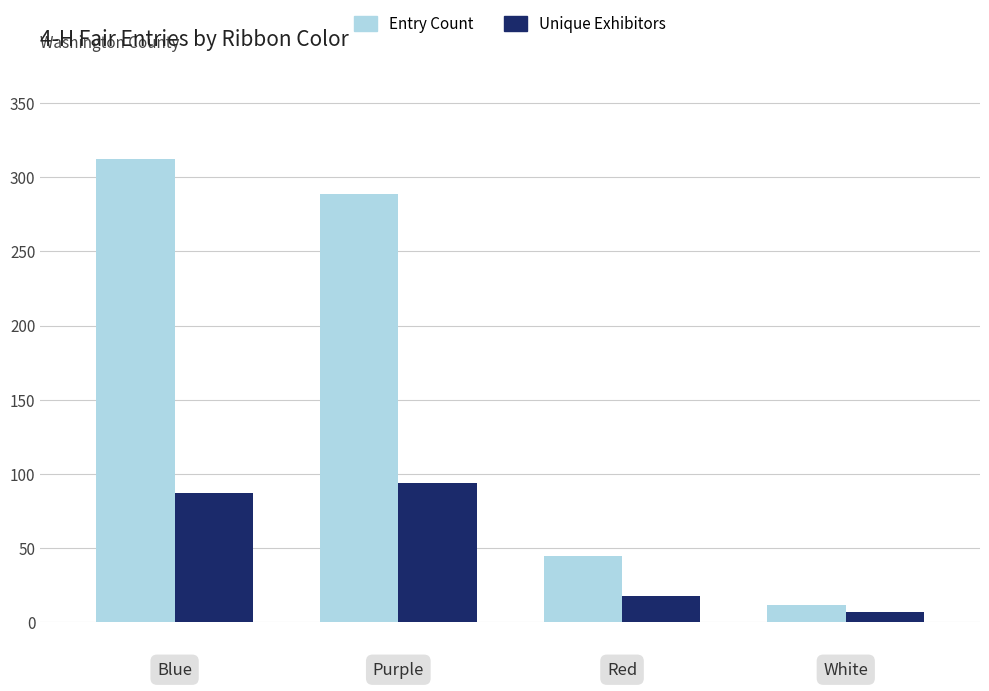

Which series has the largest total across all categories?

Entry Count